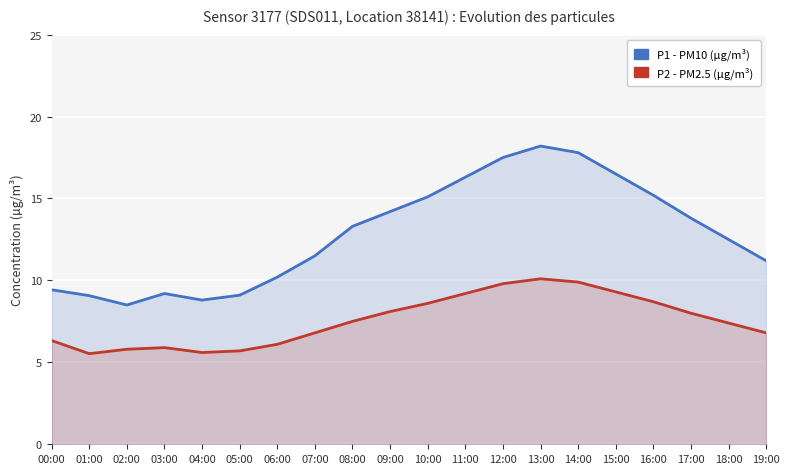

Reading left to right, what are all the values shown in this chart?

P1: 00:00=9.4	01:00=9.1	02:00=8.5	03:00=9.2	04:00=8.8	05:00=9.1	06:00=10.2	07:00=11.5	08:00=13.3	09:00=14.2	10:00=15.1	11:00=16.3	12:00=17.5	13:00=18.2	14:00=17.8	15:00=16.5	16:00=15.2	17:00=13.8	18:00=12.5	19:00=11.2
P2: 00:00=6.3	01:00=5.5	02:00=5.8	03:00=5.9	04:00=5.6	05:00=5.7	06:00=6.1	07:00=6.8	08:00=7.5	09:00=8.1	10:00=8.6	11:00=9.2	12:00=9.8	13:00=10.1	14:00=9.9	15:00=9.3	16:00=8.7	17:00=8.0	18:00=7.4	19:00=6.8